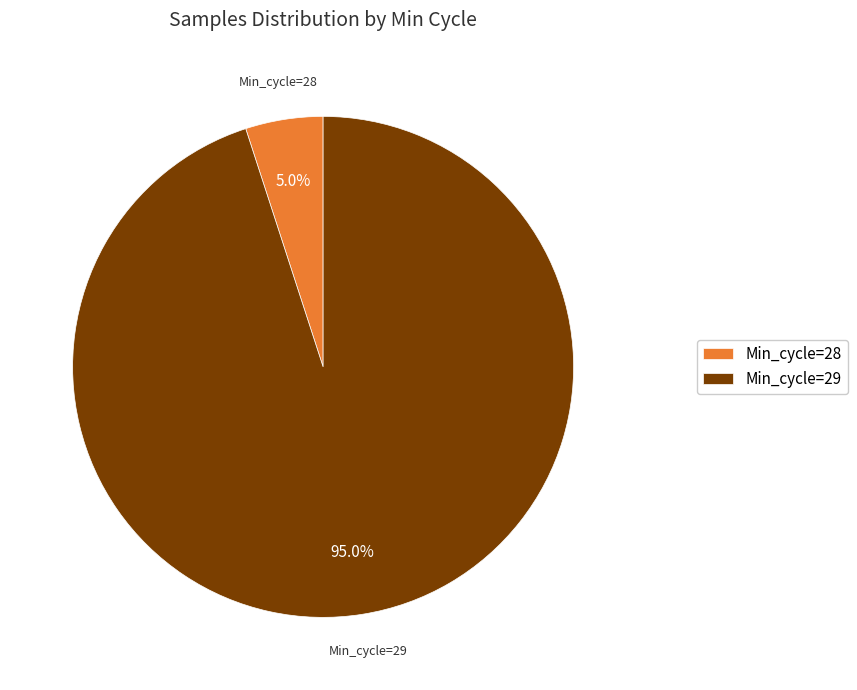

How many slices are in this pie chart?

2